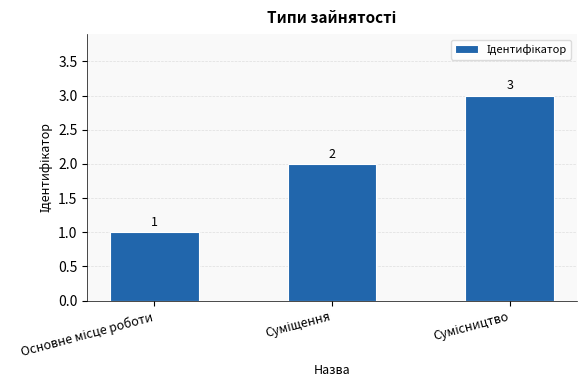

How many values are between 1 and 3?

3